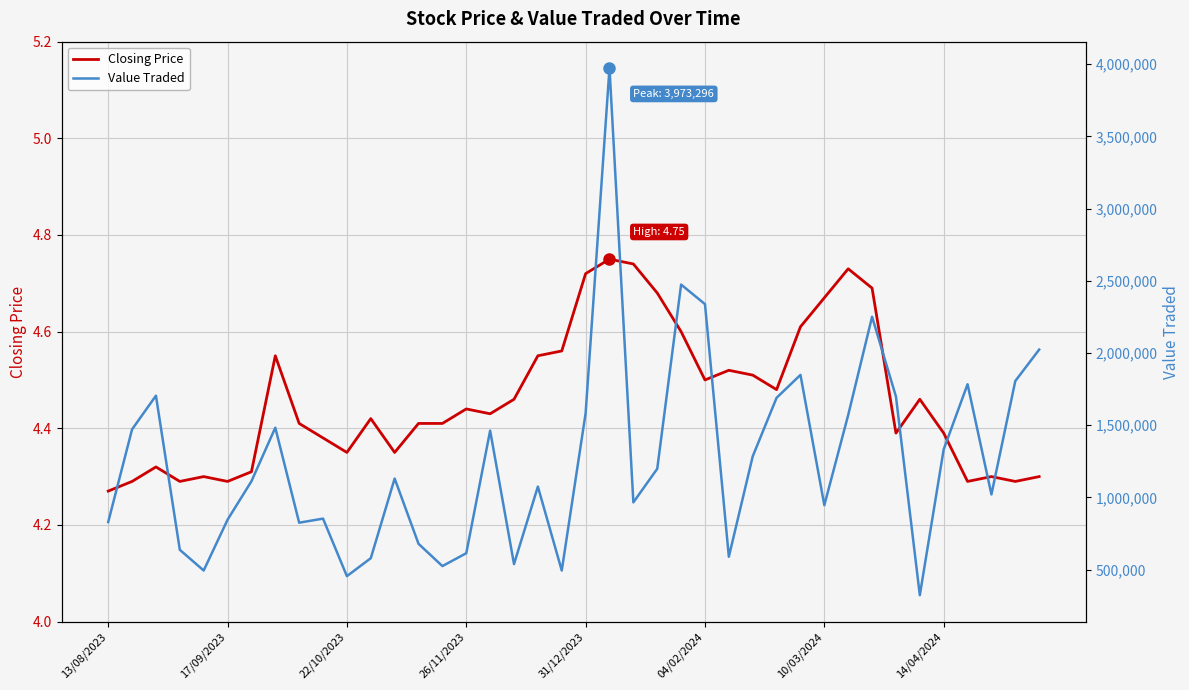

What are all the series names shown in the legend?

Closing Price, Value Traded